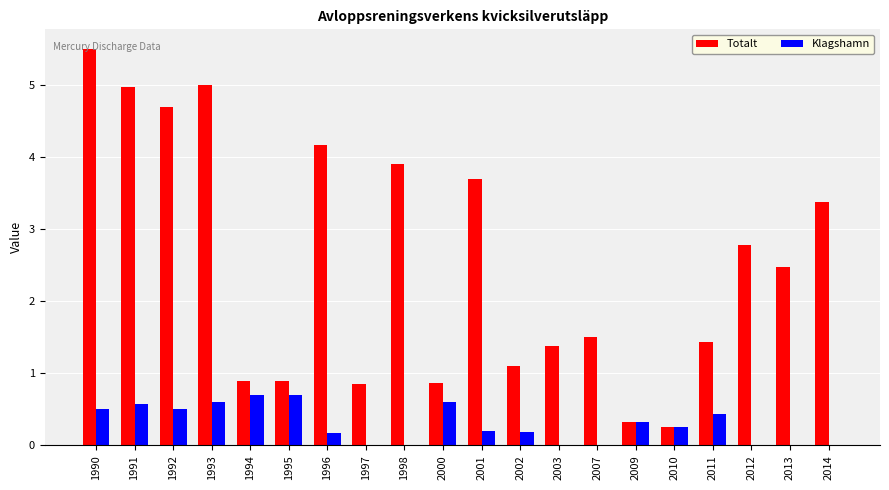

What is the highest value of the Totalt series?

5.5